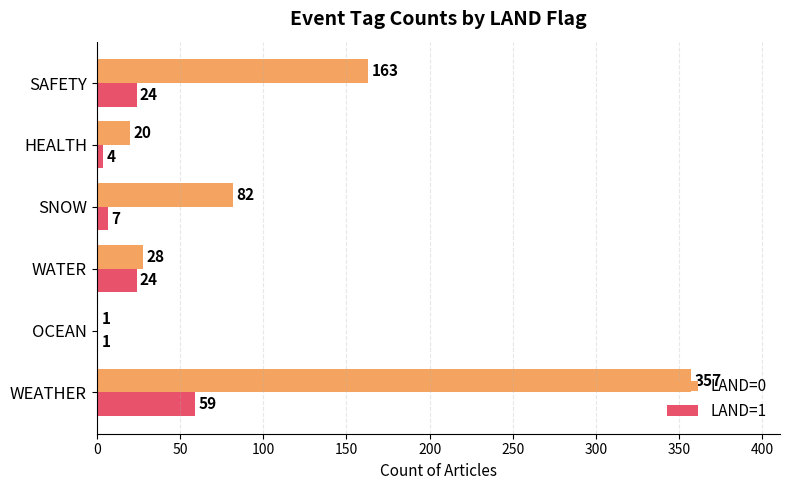

What is the sum of all LAND=1 values?

119